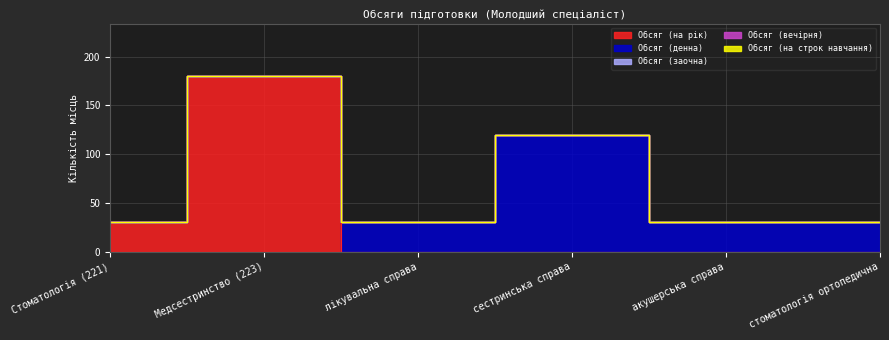

What is the difference between the highest and lowest values at Медсестринство (223)?

180